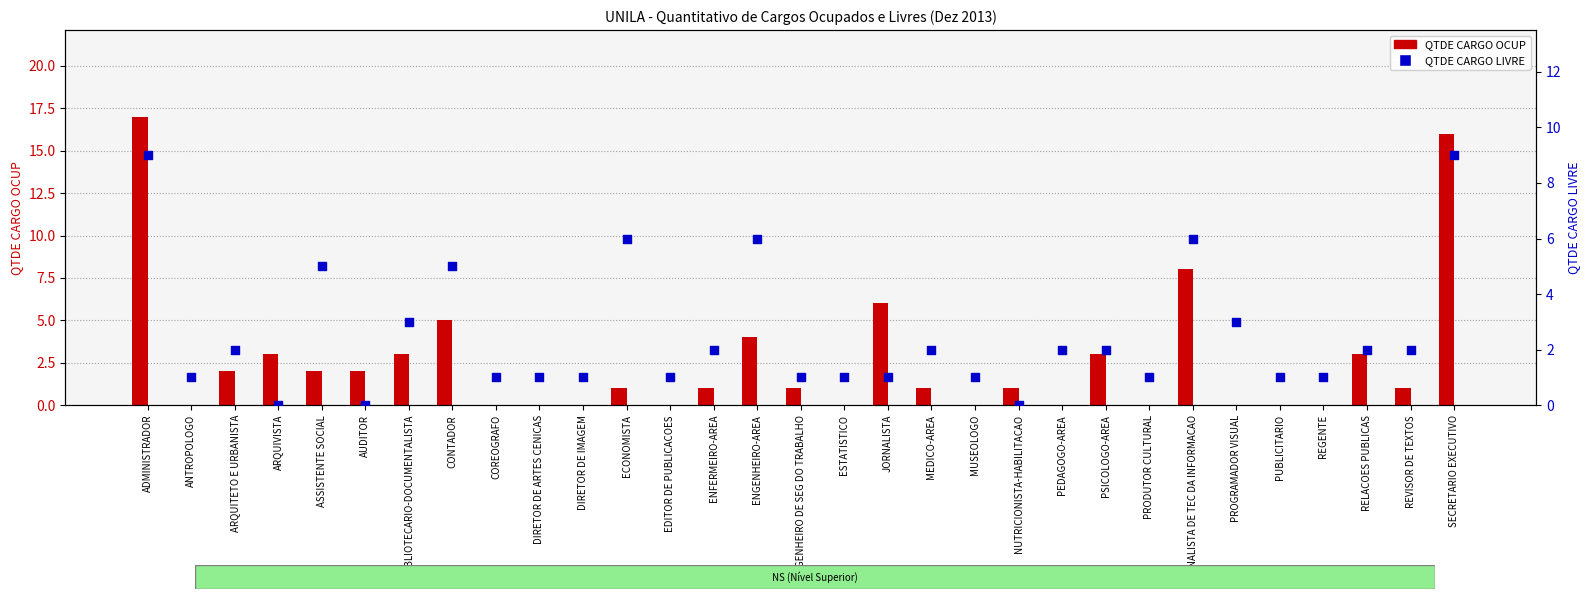

Is the value of QTDE CARGO LIVRE at ESTATISTICO greater than the value of QTDE CARGO OCUP at ARQUITETO E URBANISTA?

No